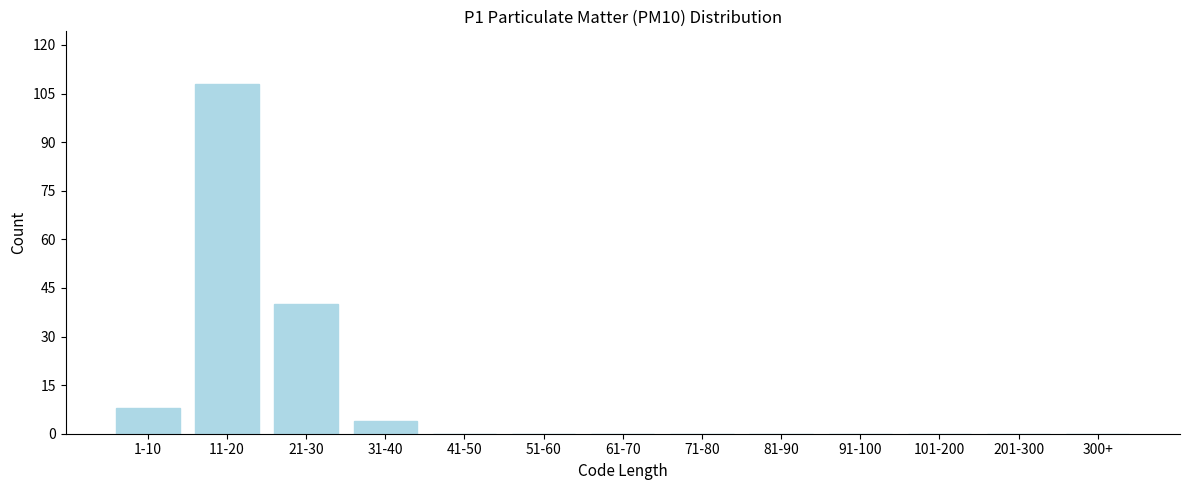

Reading left to right, what are all the values shown in this chart?

1-10=8	11-20=108	21-30=40	31-40=4	41-50=0	51-60=0	61-70=0	71-80=0	81-90=0	91-100=0	101-200=0	201-300=0	300+=0